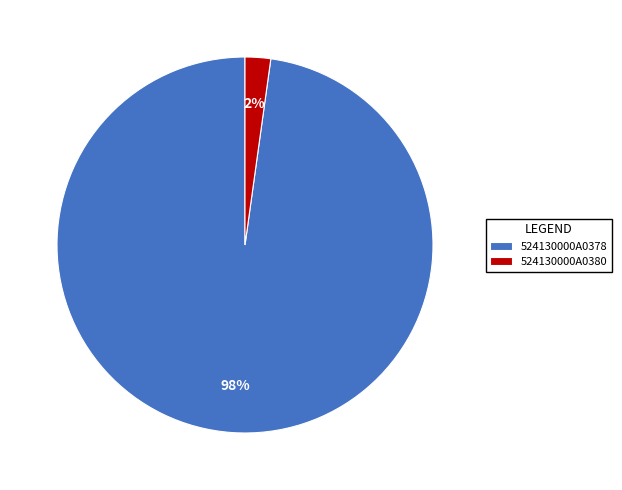

To the nearest percent, what portion does 524130000A0378 represent?

98%